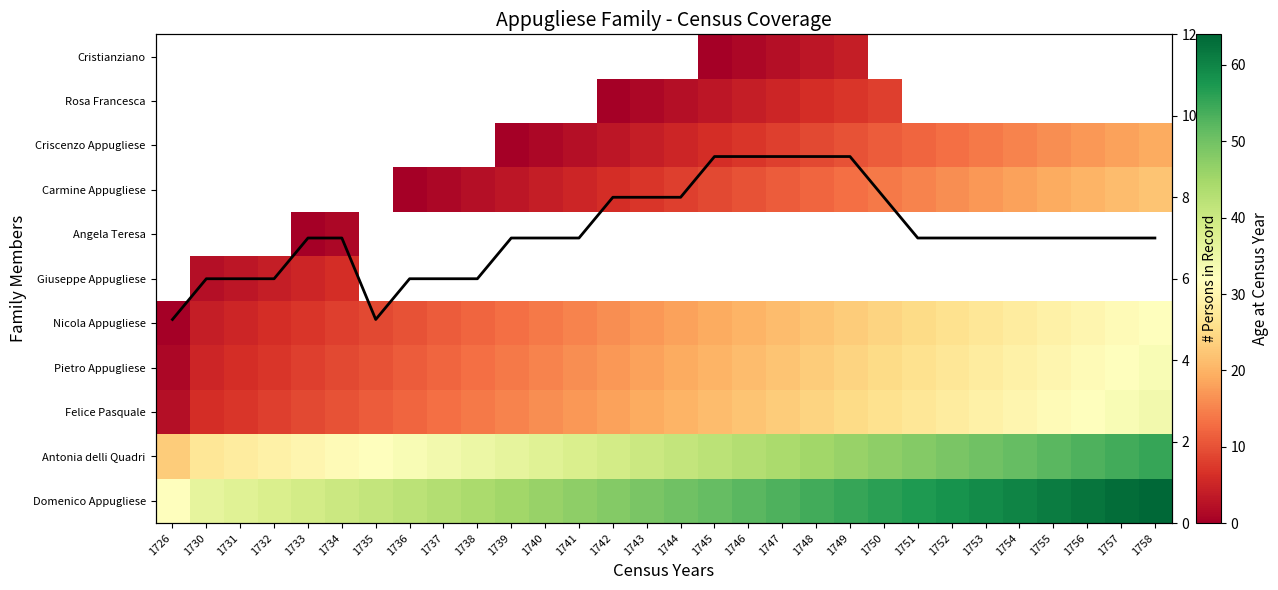

True or false: Coverage count has a value of 3.8 at 1743.

False